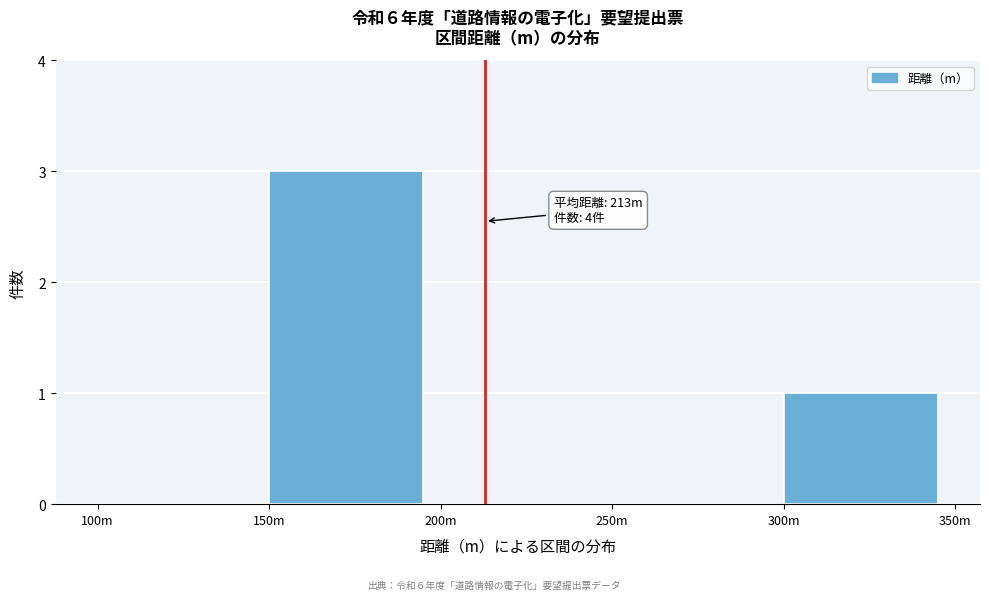

Reading left to right, extract all data points from this chart.

100m=0	150m=3	200m=0	250m=0	300m=1